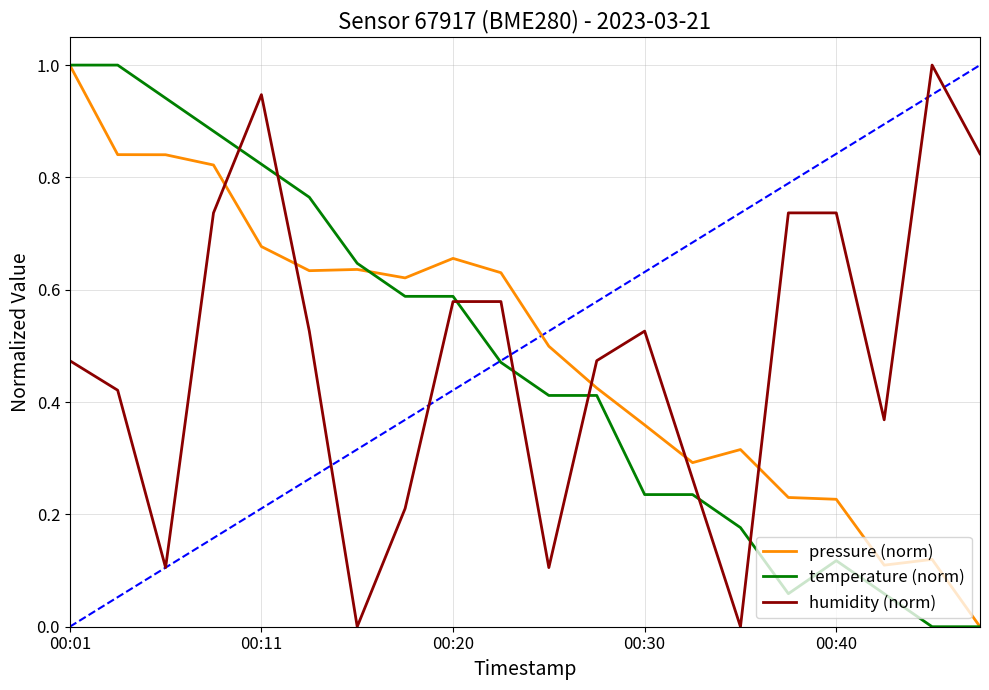

After their last crossing, which series has the higher values: humidity (norm) or pressure (norm)?

humidity (norm)